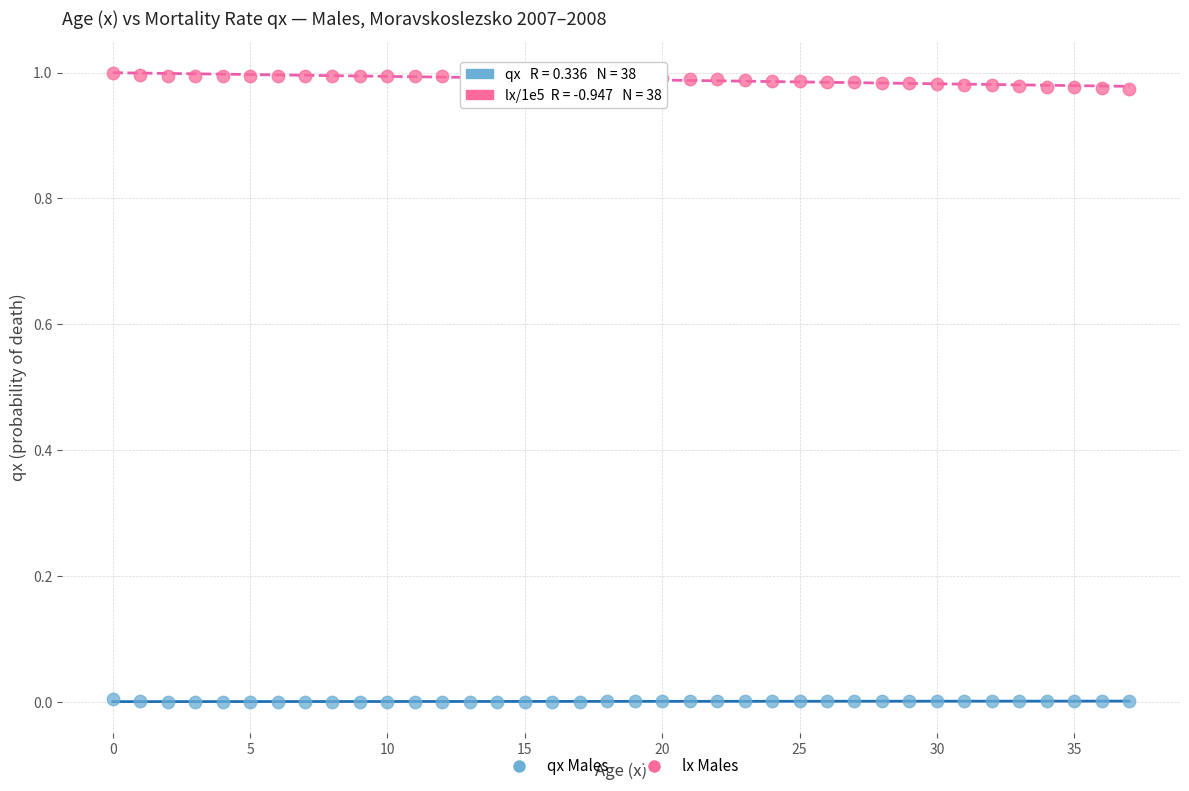

Count the number of points in this scatter plot.

76